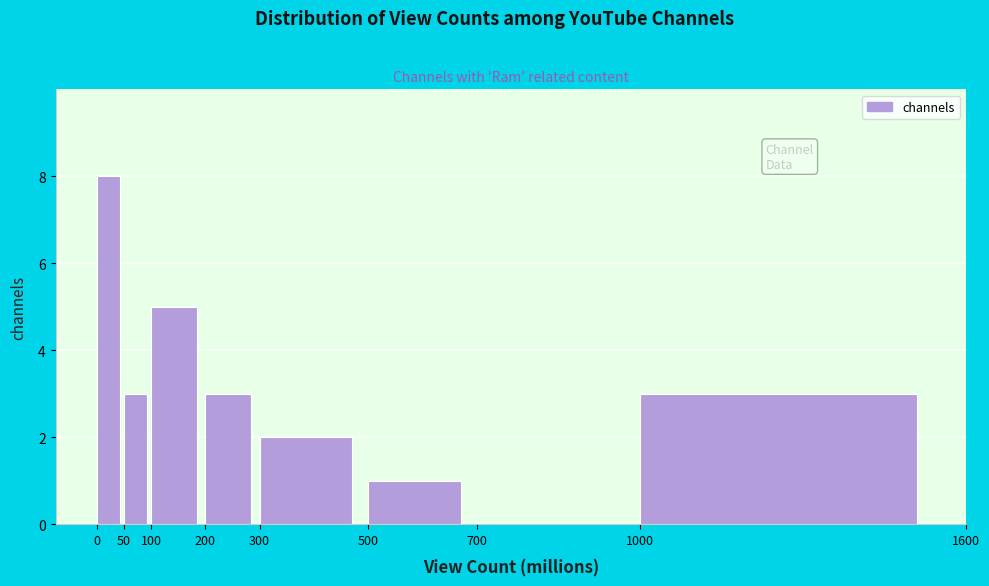

Which range on the x-axis has the tallest bar?

0 to 50